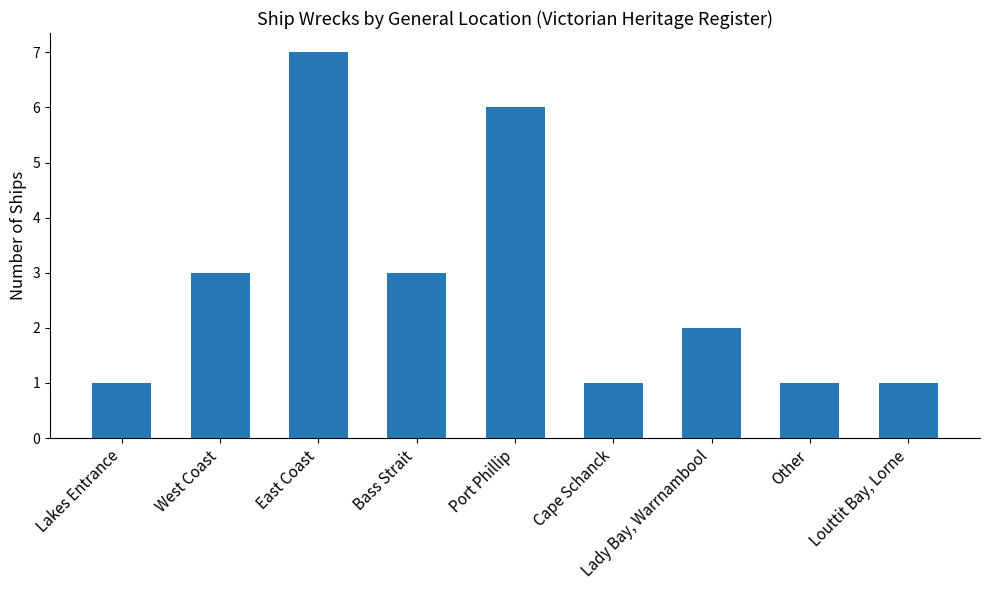

What is the minimum value shown in the chart?

1